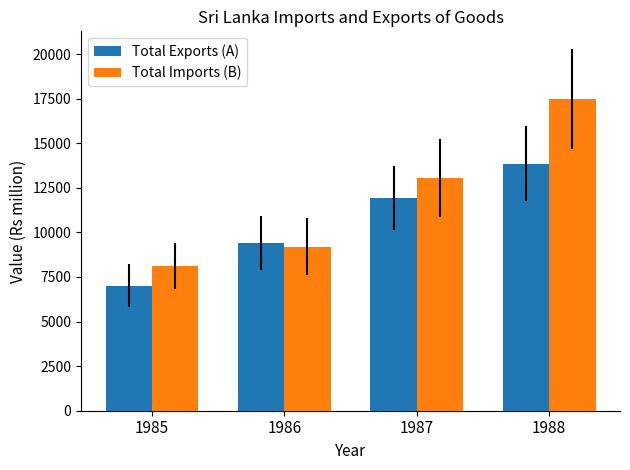

Which series has the largest total across all categories?

Total Imports (B)